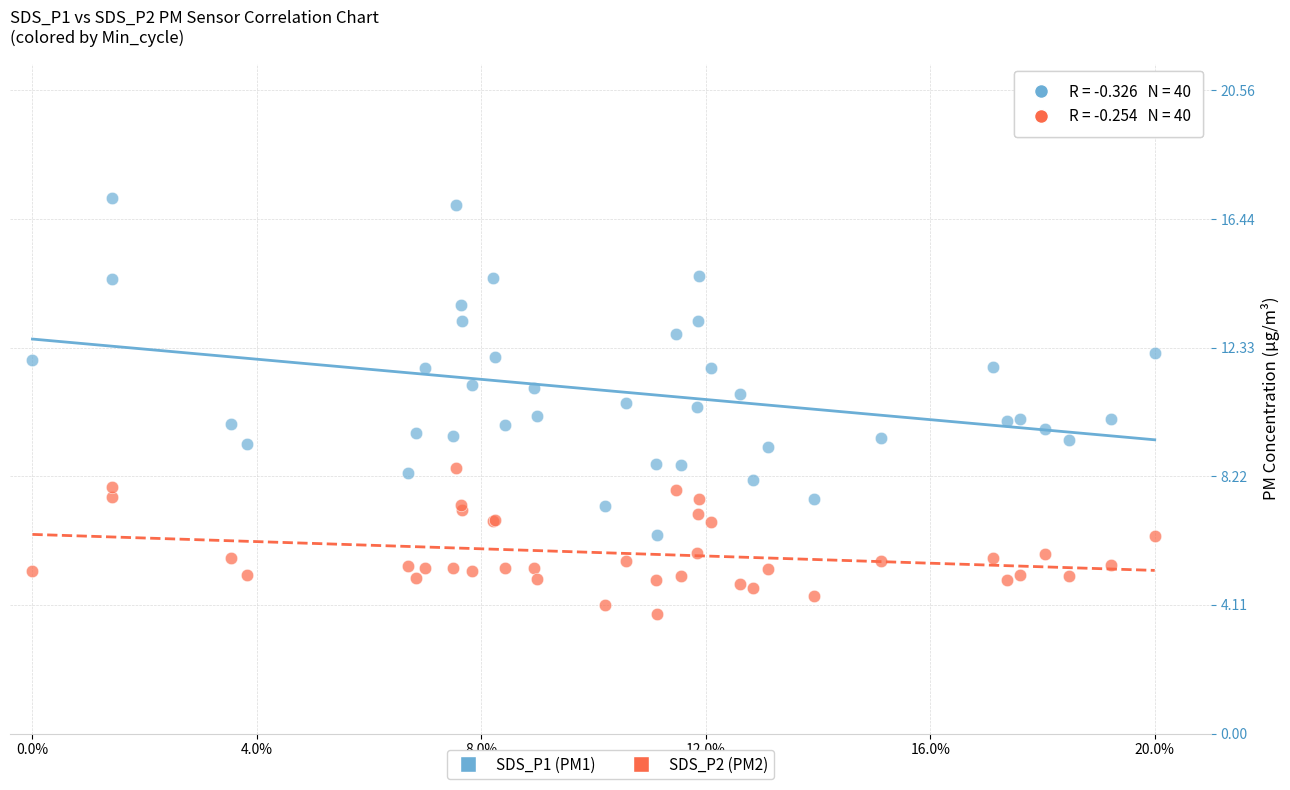

What are all the series names shown in the legend?

SDS_P1 (PM1), SDS_P2 (PM2)